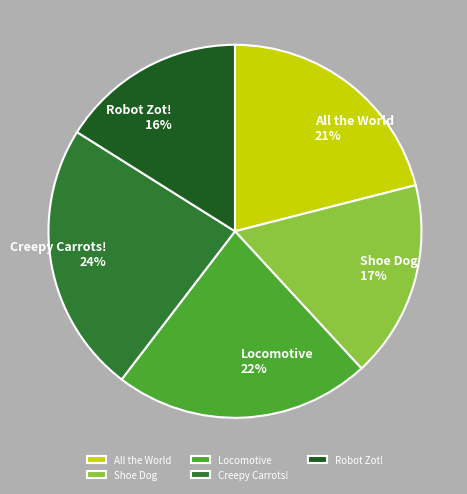

Approximately how many times larger is the value at Robot Zot! compared to All the World?

0.8